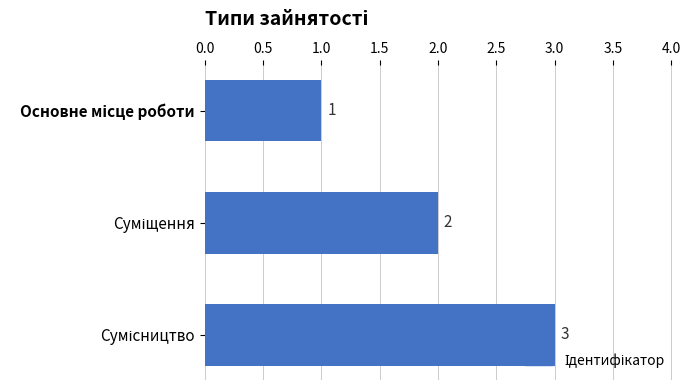

What is the greatest value displayed?

3